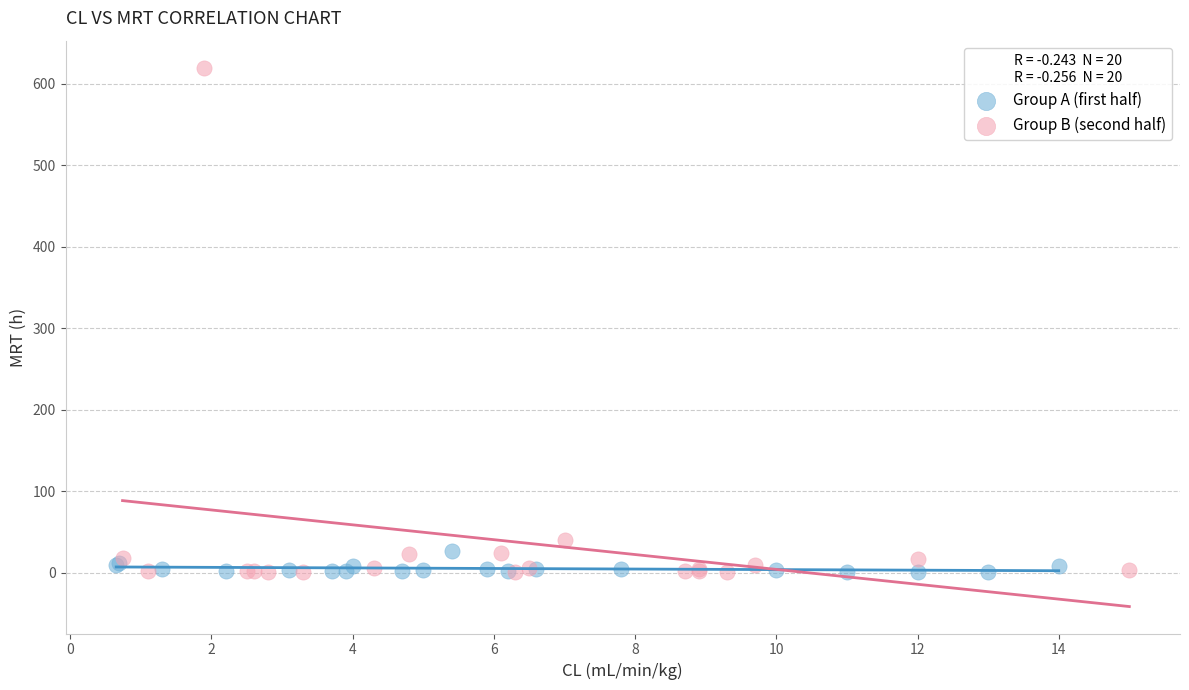

Which series reaches the maximum Y coordinate?

Group B (second half)